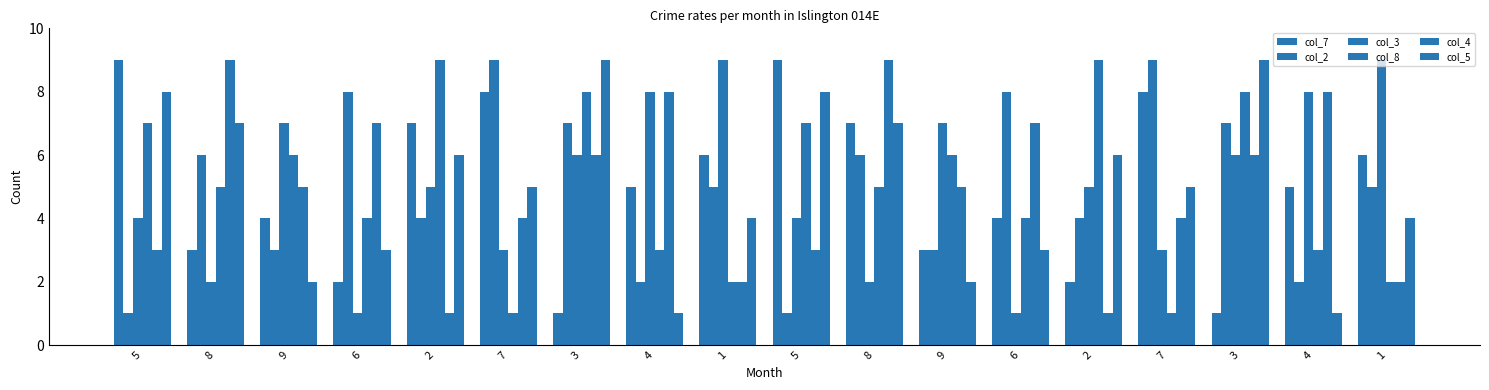

What is the difference between the col_5 values at 4 and 8?

6